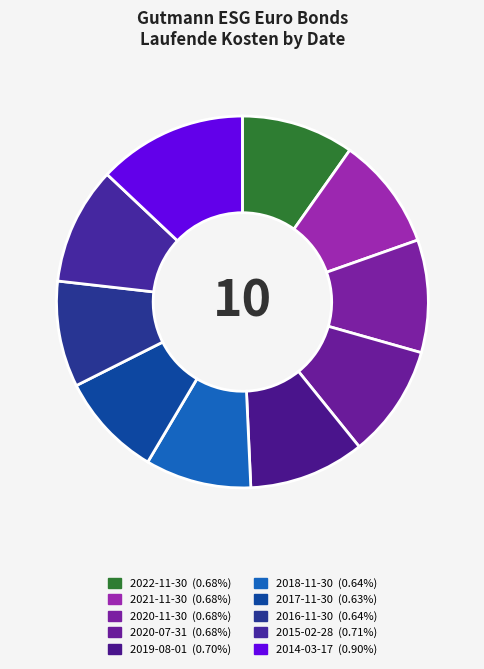

True or false: 2016-11-30 accounts for 9% of the total.

True